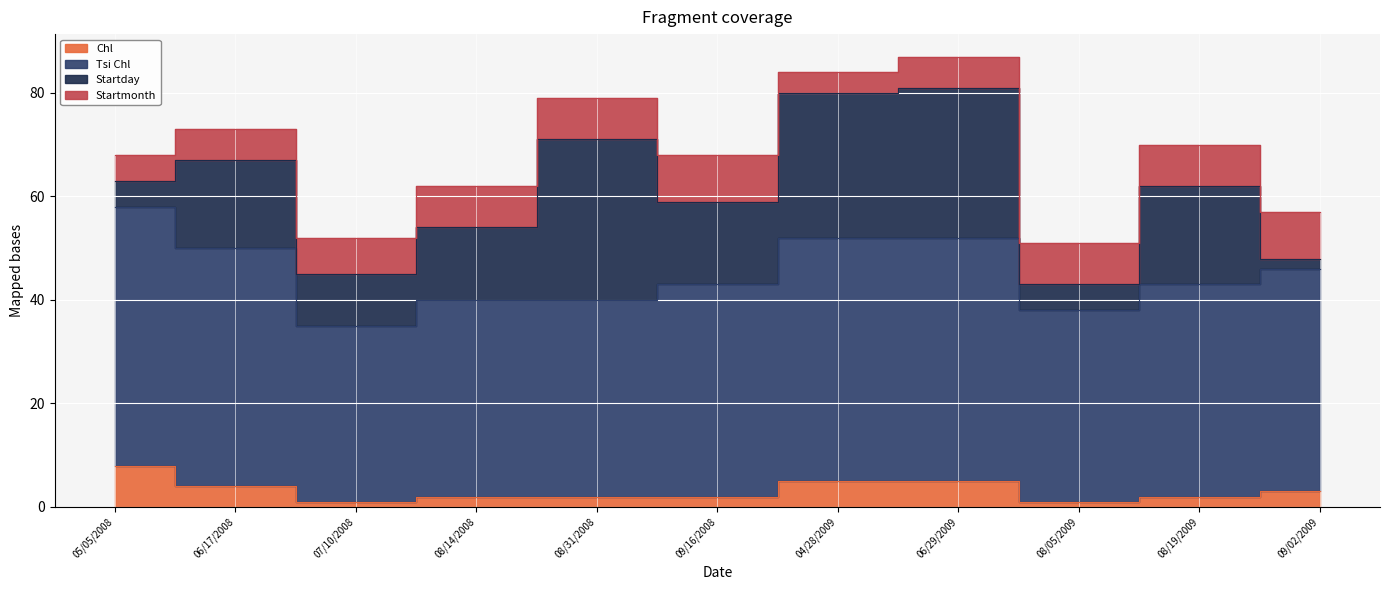

Count the Chl values in the range 2 to 5.

8